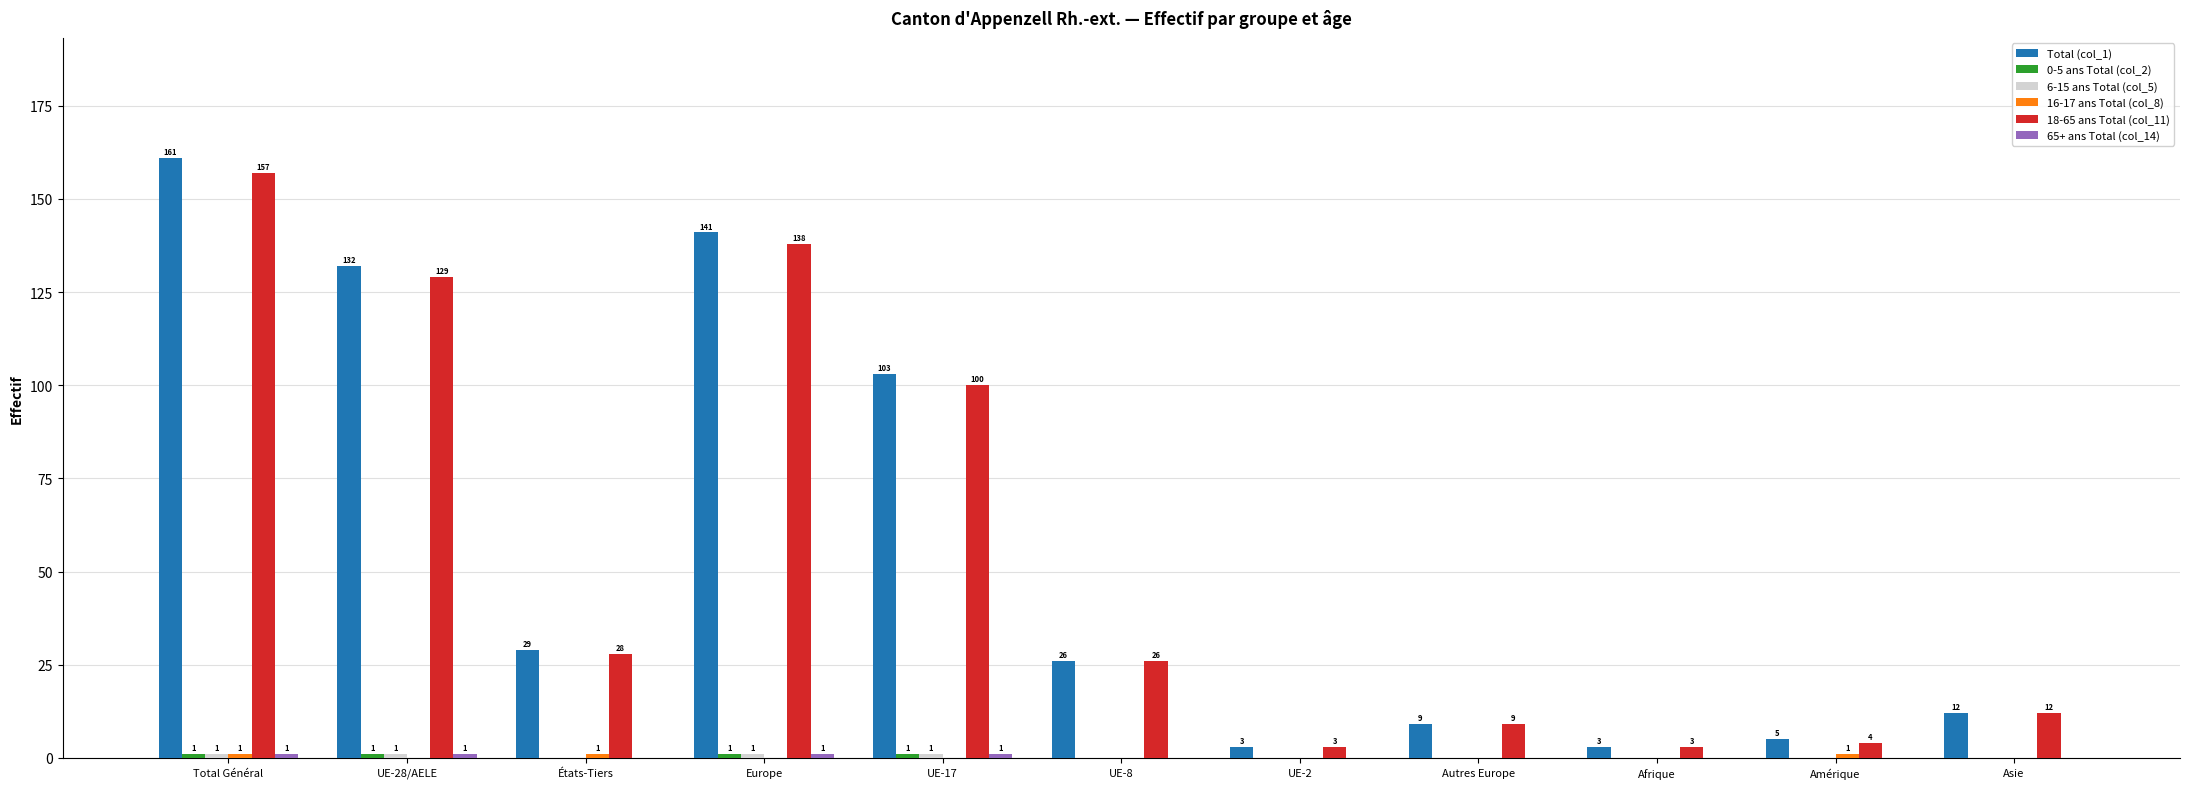

The value of 18-65 ans Total (col_11) at Asie is 6. True or false?

False